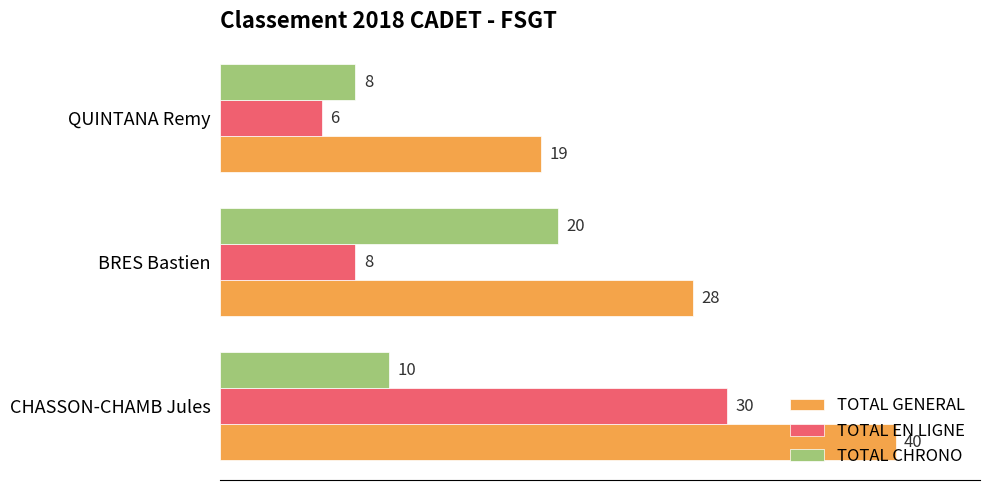

What is the smallest value displayed?

6